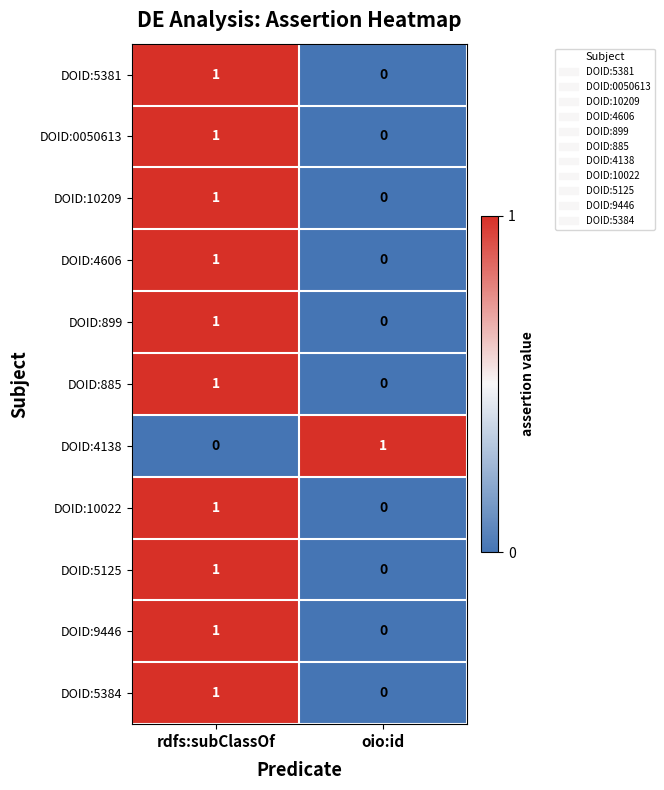

At which label does DOID:5384 reach its minimum?

oio:id